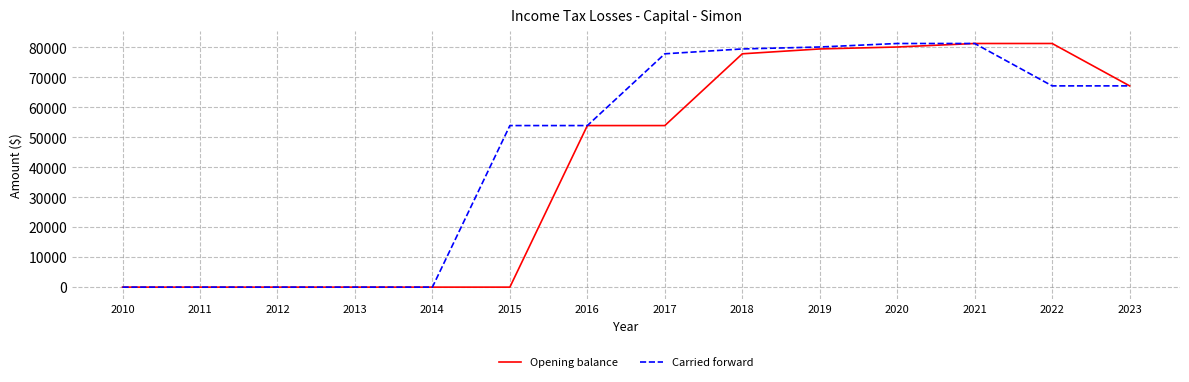

What is the sum of the Carried forward values at 2016 and 2019?

134028